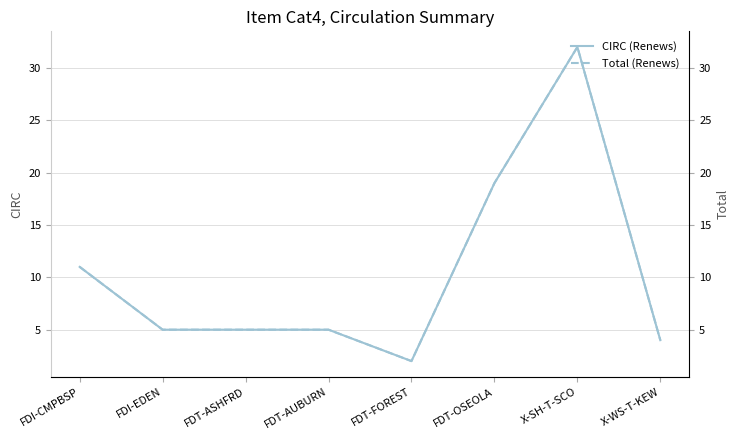

At which category is the sum across all series the highest?

X-SH-T-SCO